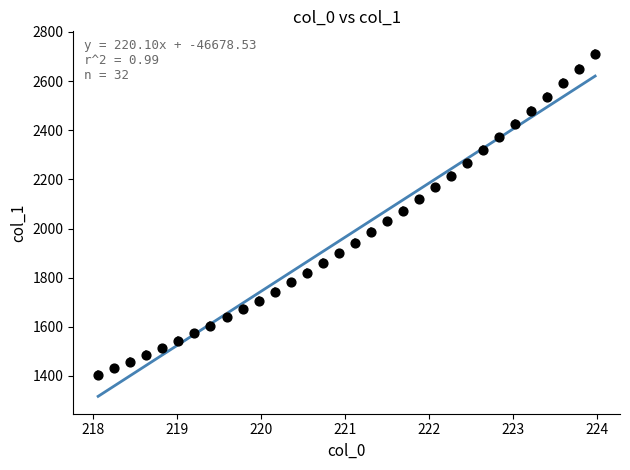

What is the range of Y values (max minus min)?

1307.9